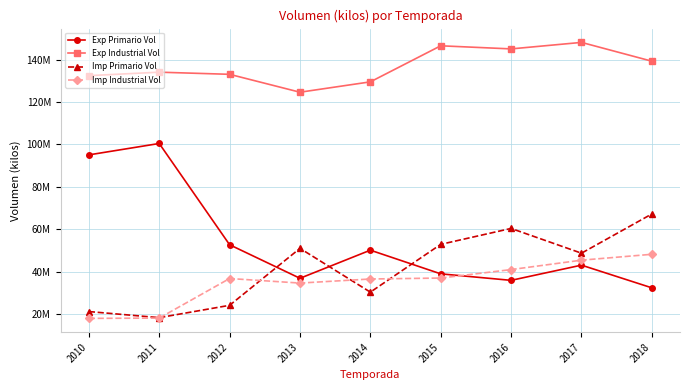

Which series has the largest total across all categories?

Exp Industrial Vol